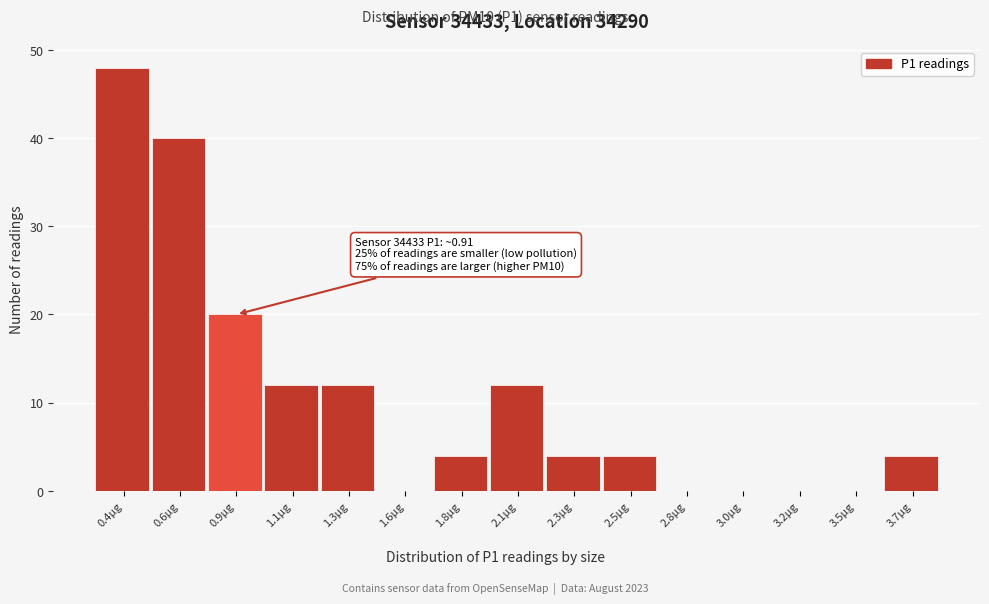

Reading right to left, what are all the values shown in this chart?

3.7µg=4	3.5µg=0	3.2µg=0	3.0µg=0	2.8µg=0	2.5µg=4	2.3µg=4	2.1µg=12	1.8µg=4	1.6µg=0	1.3µg=12	1.1µg=12	0.9µg=20	0.6µg=40	0.4µg=48